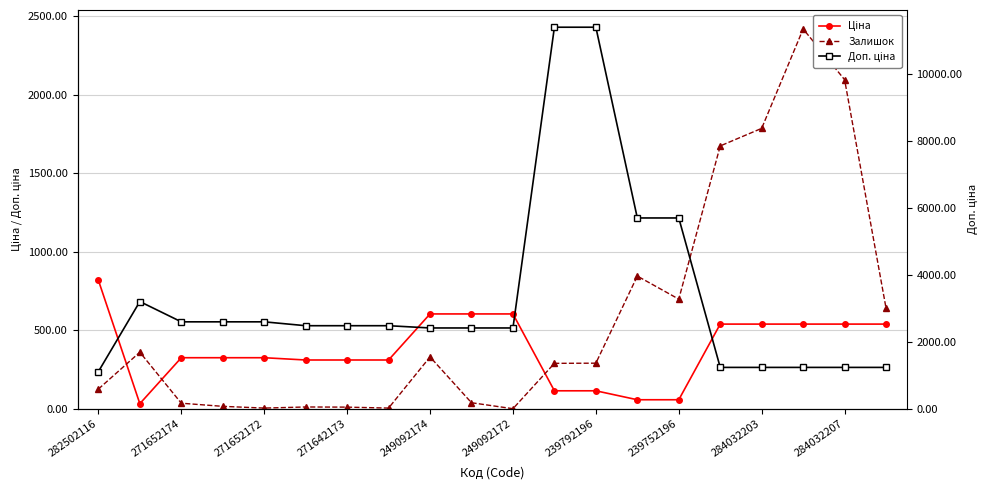

At which category is the sum across all series the highest?

239792196